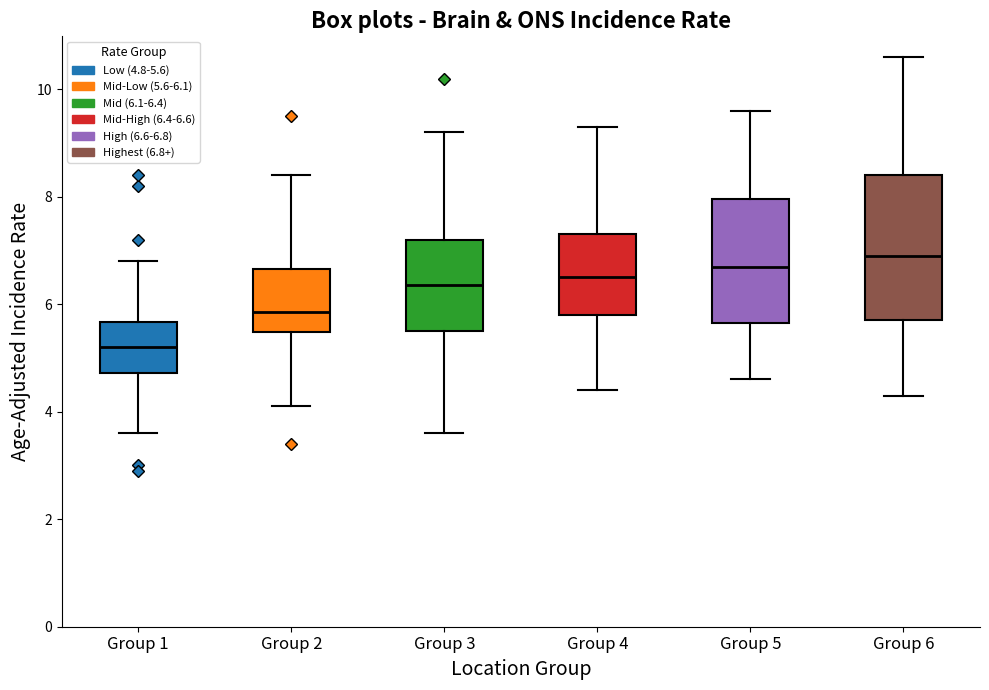

Where does the upper whisker of the box for Group 1 end on the y-axis? The values are not printed on the chart, so give them approximately, as read against the axis.

6.8